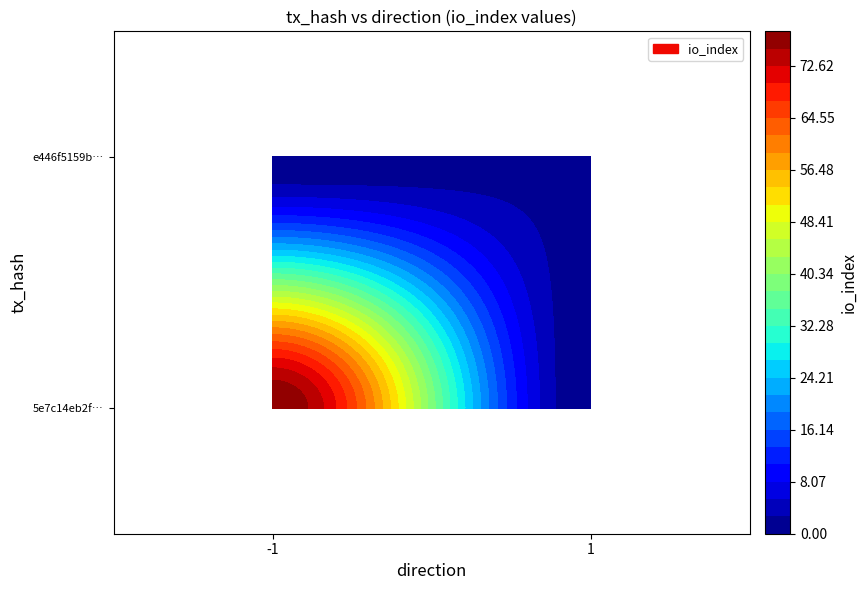

Which label corresponds to the largest value in the chart?

io_index